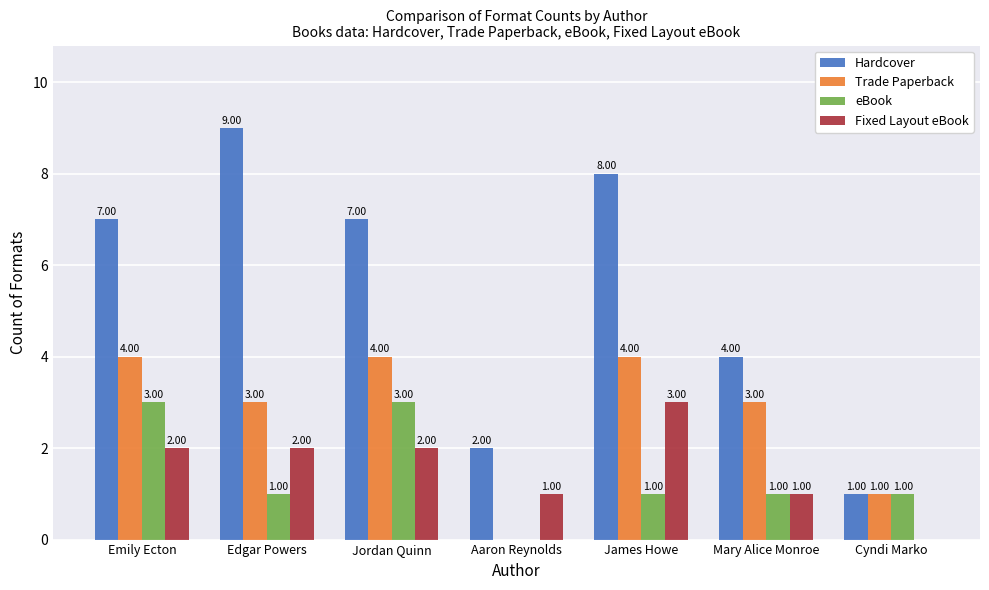

Reading left to right, transcribe all the data shown in this chart.

Hardcover: Emily Ecton=7	Edgar Powers=9	Jordan Quinn=7	Aaron Reynolds=2	James Howe=8	Mary Alice Monroe=4	Cyndi Marko=1
Trade Paperback: Emily Ecton=4	Edgar Powers=3	Jordan Quinn=4	Aaron Reynolds=0	James Howe=4	Mary Alice Monroe=3	Cyndi Marko=1
eBook: Emily Ecton=3	Edgar Powers=1	Jordan Quinn=3	Aaron Reynolds=0	James Howe=1	Mary Alice Monroe=1	Cyndi Marko=1
Fixed Layout eBook: Emily Ecton=2	Edgar Powers=2	Jordan Quinn=2	Aaron Reynolds=1	James Howe=3	Mary Alice Monroe=1	Cyndi Marko=0